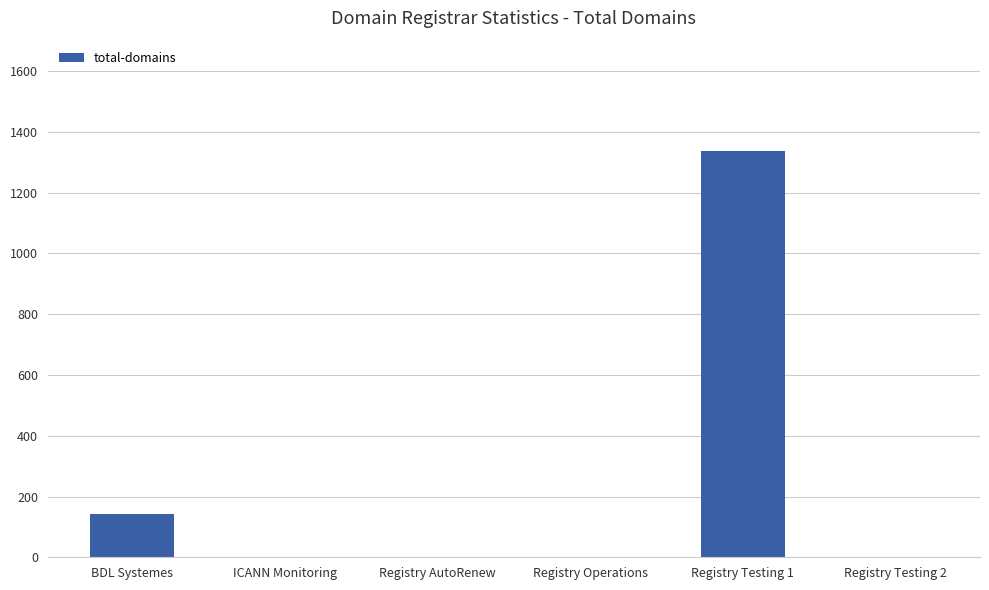

What is the sum of all values?

1486